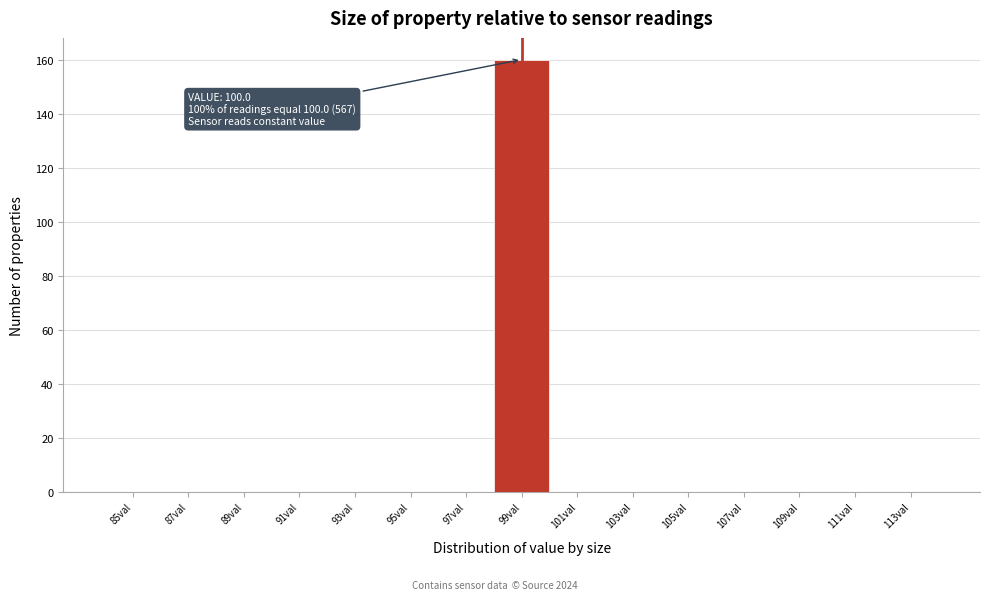

Reading left to right, transcribe all the data shown in this chart.

85val=0	87val=0	89val=0	91val=0	93val=0	95val=0	97val=0	99val=160	101val=0	103val=0	105val=0	107val=0	109val=0	111val=0	113val=0